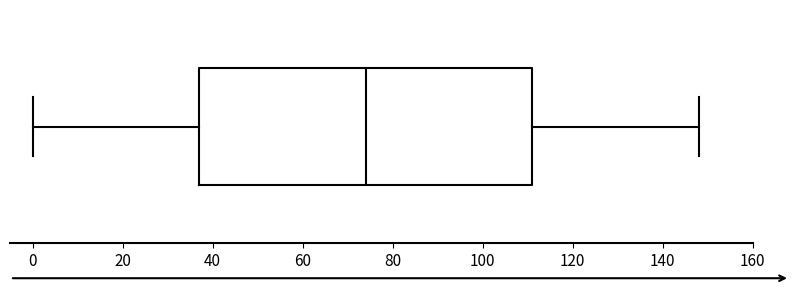

Read this box plot against the x-axis: the position of the median line, the range covered by the box, and the ends of both whiskers. The values are not printed on the chart, so give them approximately, as read against the axis.

median 74, box 38 to 112, whiskers 0 to 148